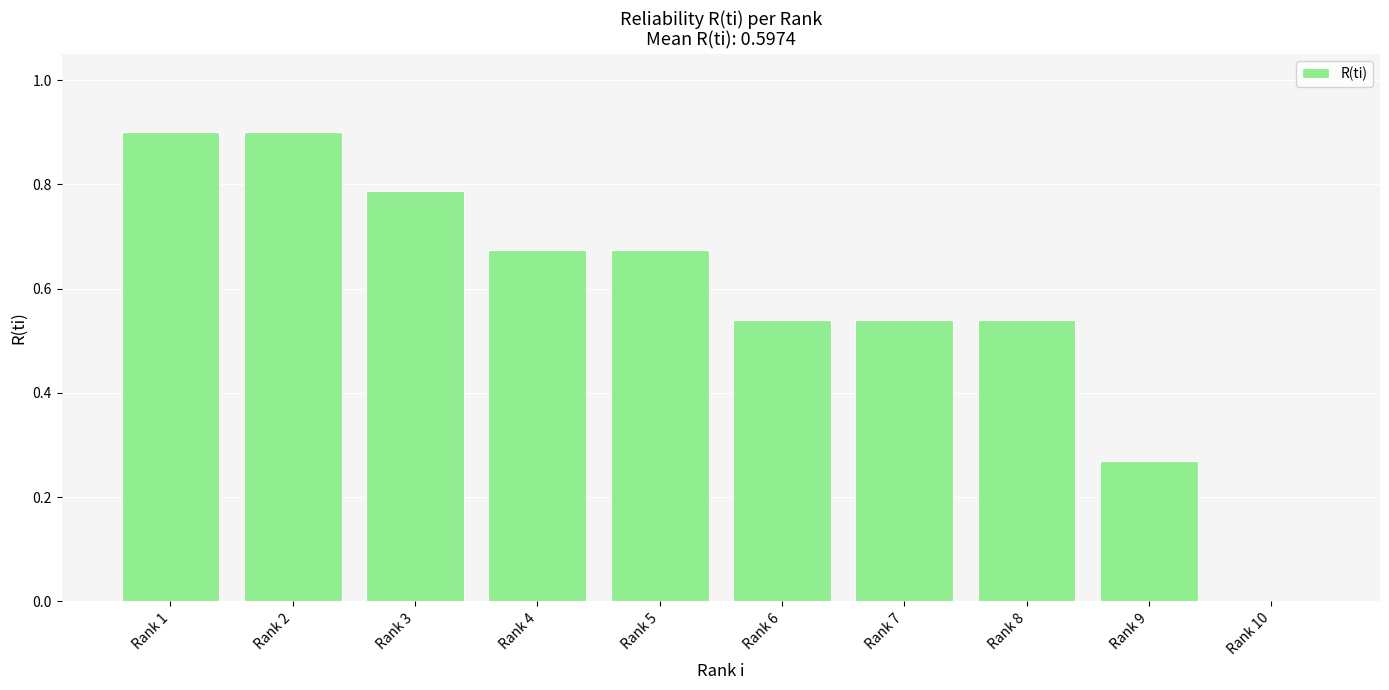

Count the number of data series in this chart.

1